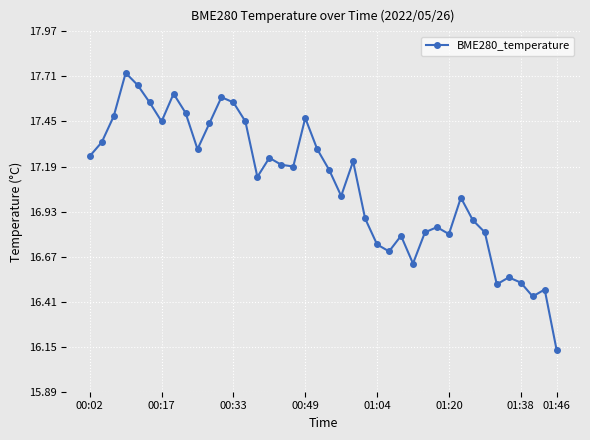

True or false: there are more than 0 points higher than both neighbors.

True